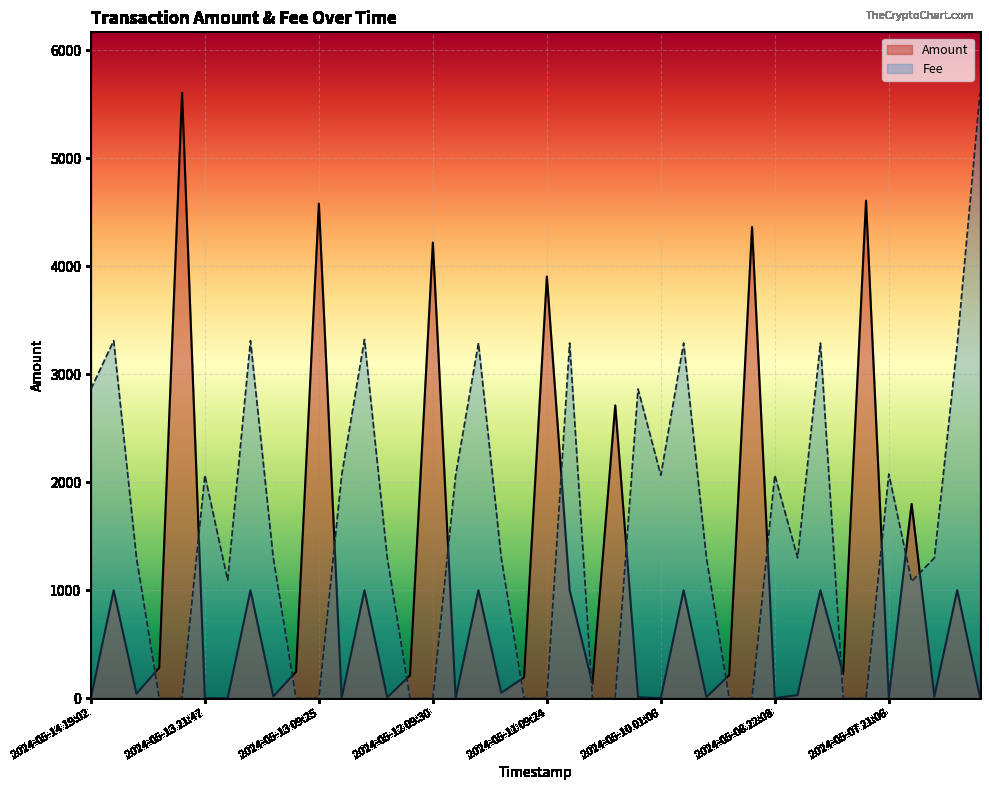

Count the number of data series in this chart.

2